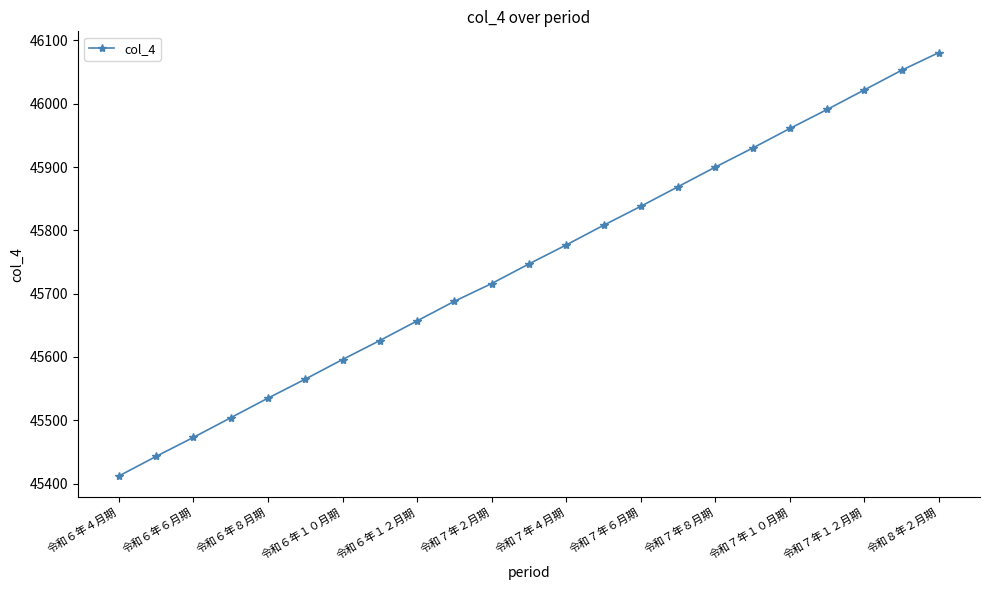

What is the average value?

45747